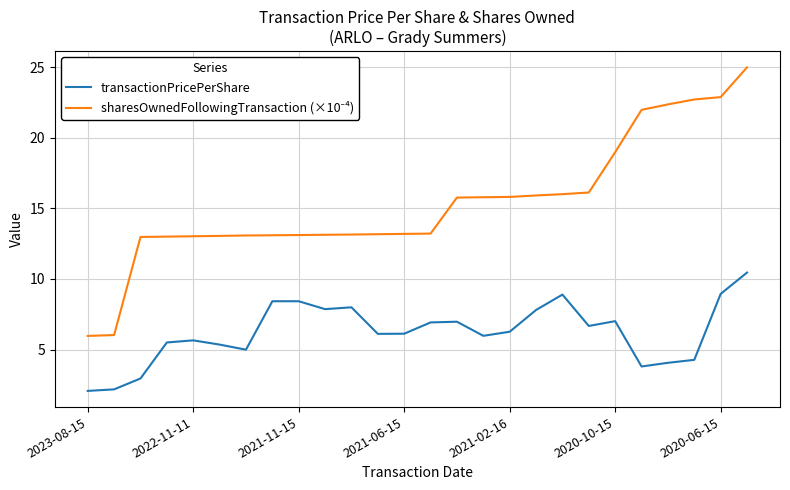

What is the difference between the maximum and minimum values in the transactionPricePerShare series?

8.4